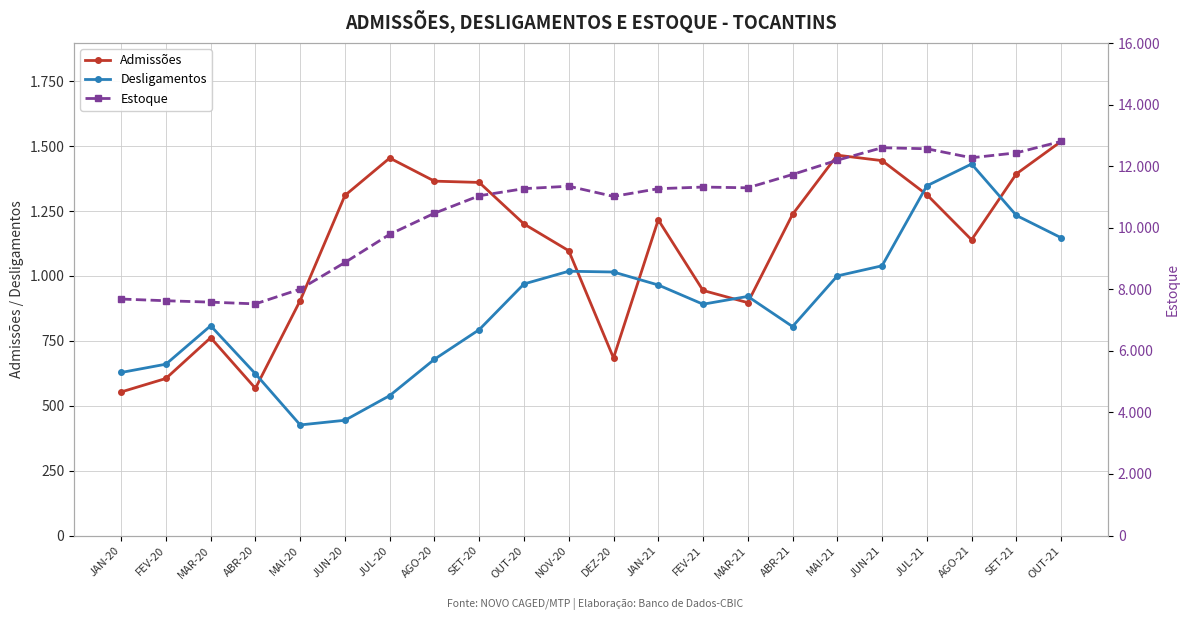

What position from the left is AGO-21?

20